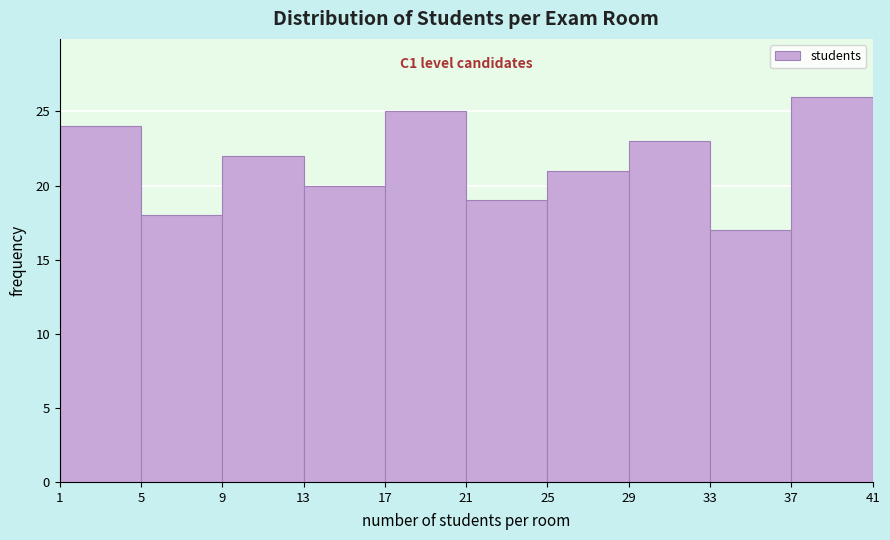

Over which range of the x-axis is the bar tallest?

37 to 41